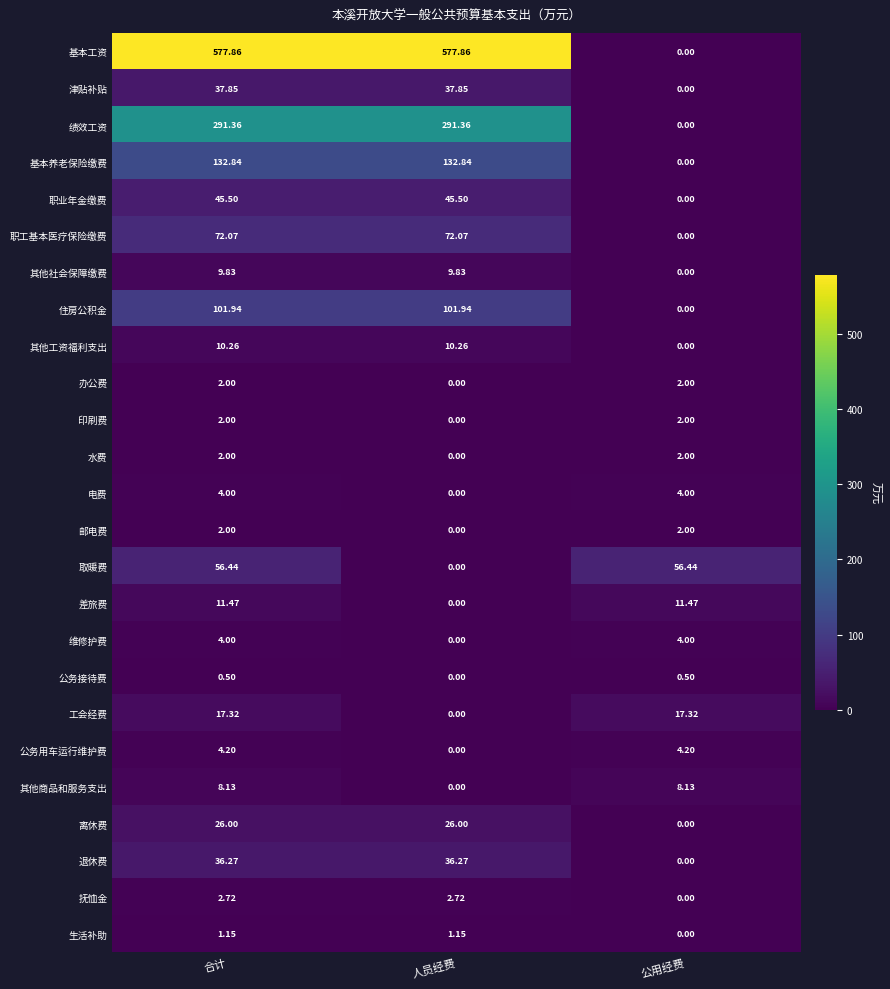

Which series has the largest range (max minus min)?

基本工资